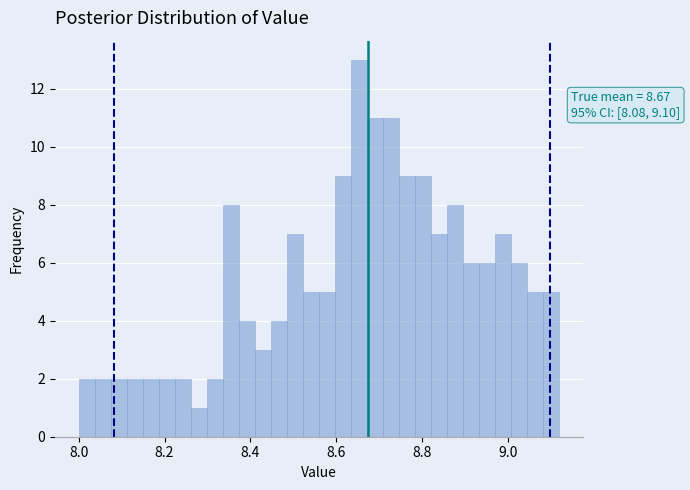

Read against the x-axis, roughly where is the centre of the tallest bar?

8.66